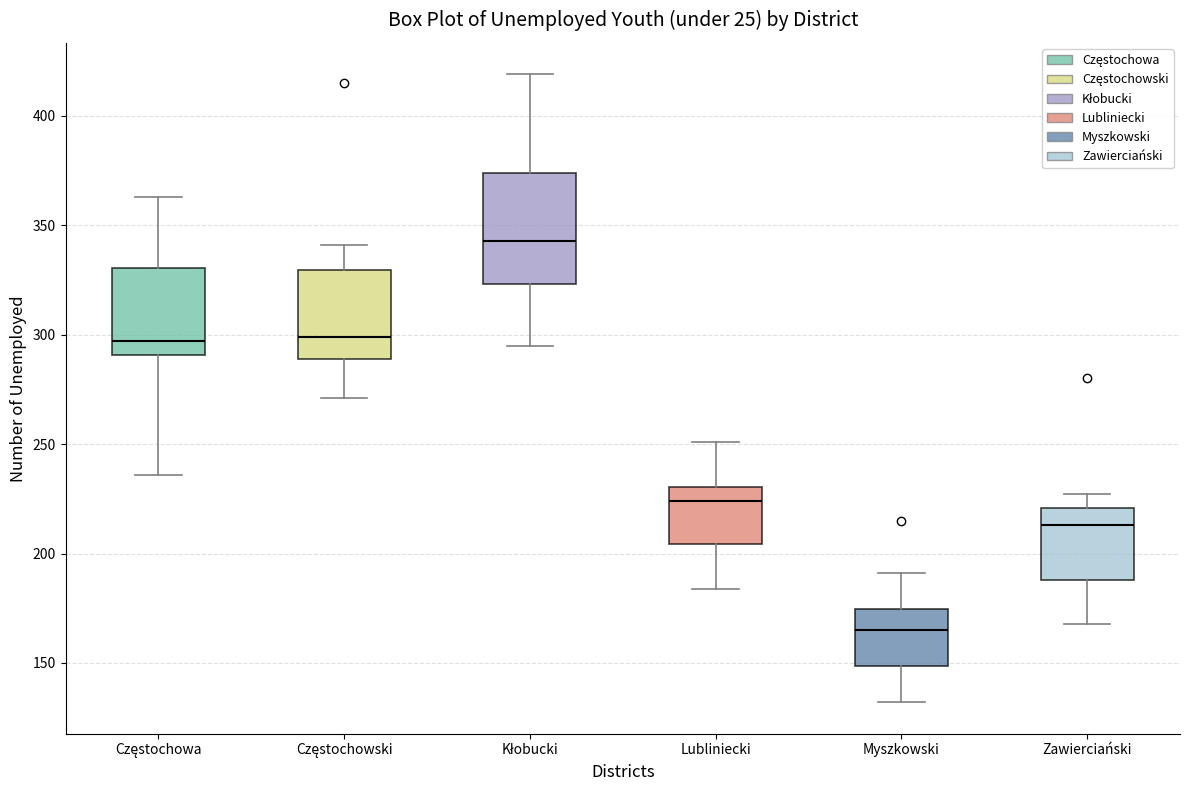

Reading left to right, read every box against the y-axis: the position of its median line, the range the box covers, and the ends of its whiskers. The values are not printed on the chart, so give them approximately, as read against the axis.

Częstochowa: median 295, box 290 to 330, whiskers 235 to 365
Częstochowski: median 300, box 290 to 330, whiskers 270 to 340
Kłobucki: median 345, box 325 to 375, whiskers 295 to 420
Lubliniecki: median 225, box 205 to 230, whiskers 185 to 250
Myszkowski: median 165, box 150 to 175, whiskers 130 to 190
Zawierciański: median 215, box 190 to 220, whiskers 170 to 225